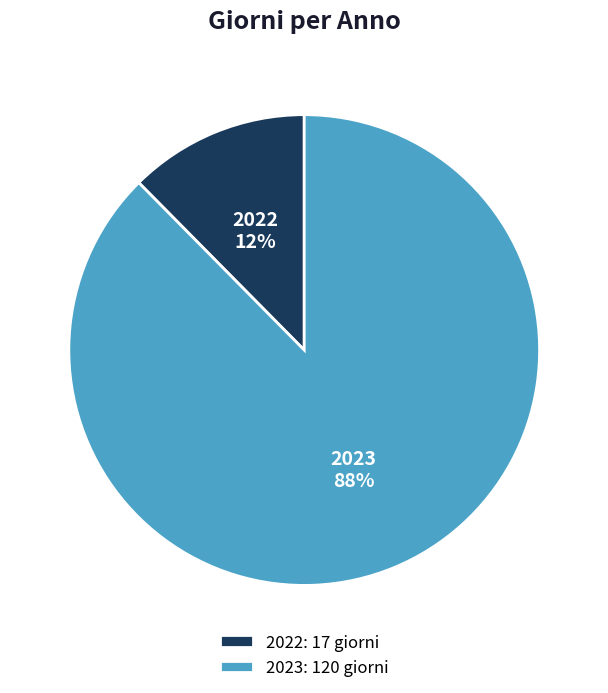

How many segments does this pie chart have?

2